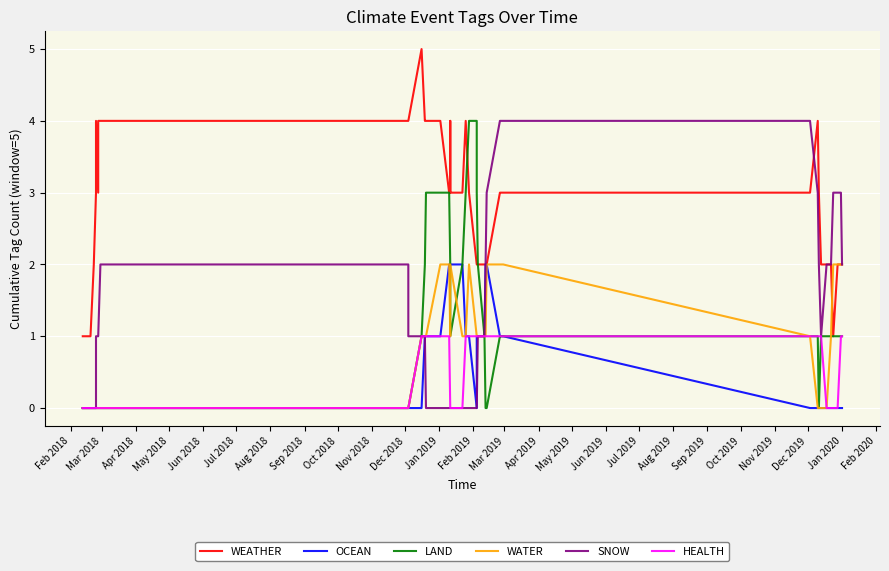

What are all the series names shown in the legend?

WEATHER, OCEAN, LAND, WATER, SNOW, HEALTH